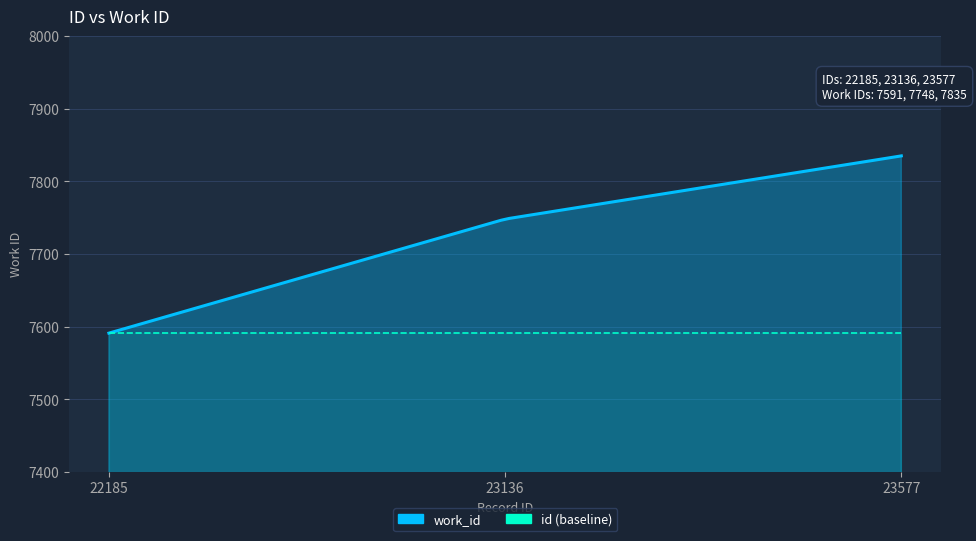

Reading right to left, extract all data points from this chart.

7835	7748	7591